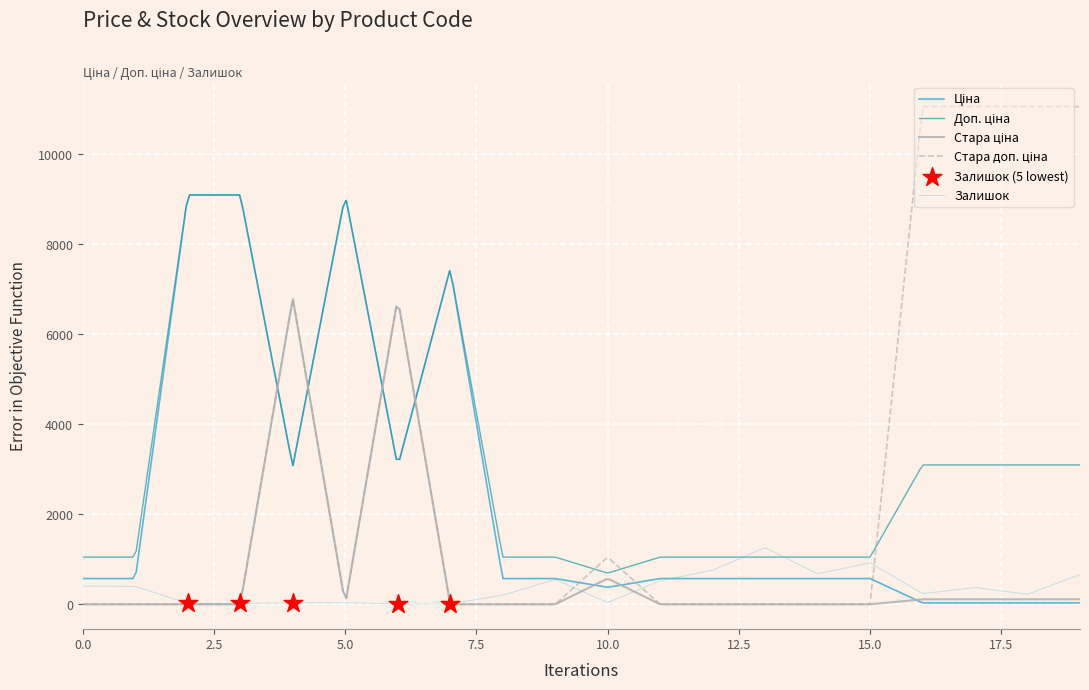

Which series has the largest Y range (max minus min)?

Стара доп. ціна